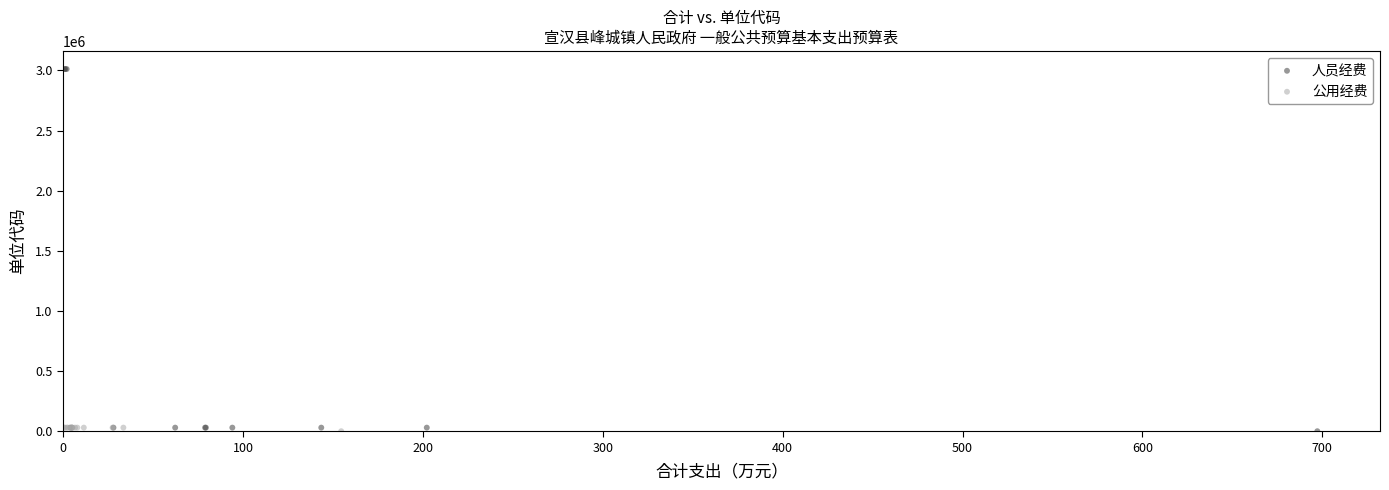

What are all the series names shown in the legend?

人员经费, 公用经费